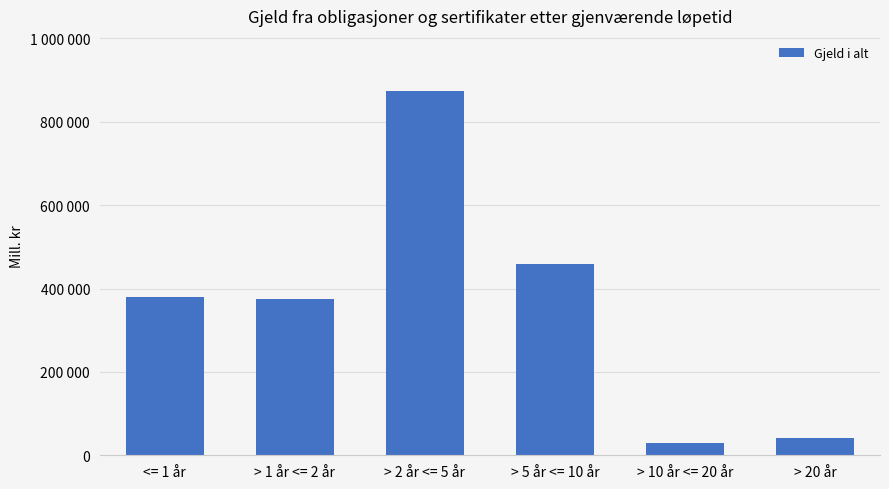

Between > 2 år <= 5 år and > 5 år <= 10 år, which is larger?

> 2 år <= 5 år